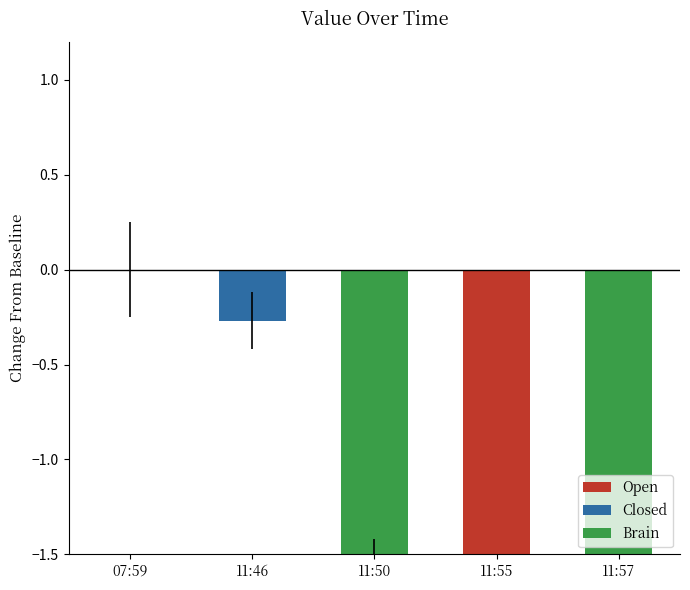

Rank the categories by value from highest to lowest.

07:59, 11:46, 11:50, 11:55, 11:57